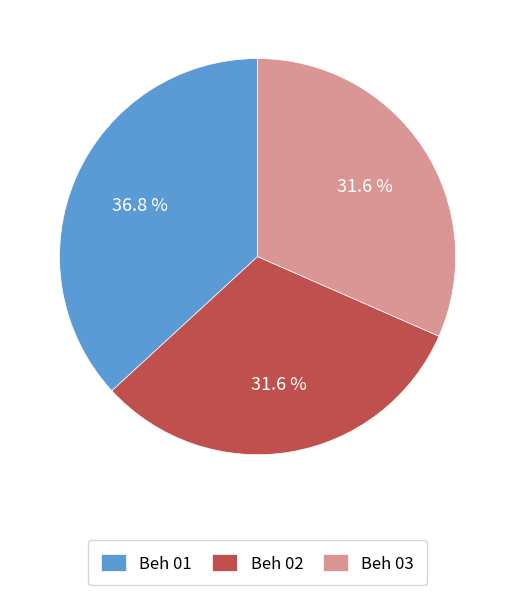

To the nearest percent, what percentage of the pie is Beh 01?

37%